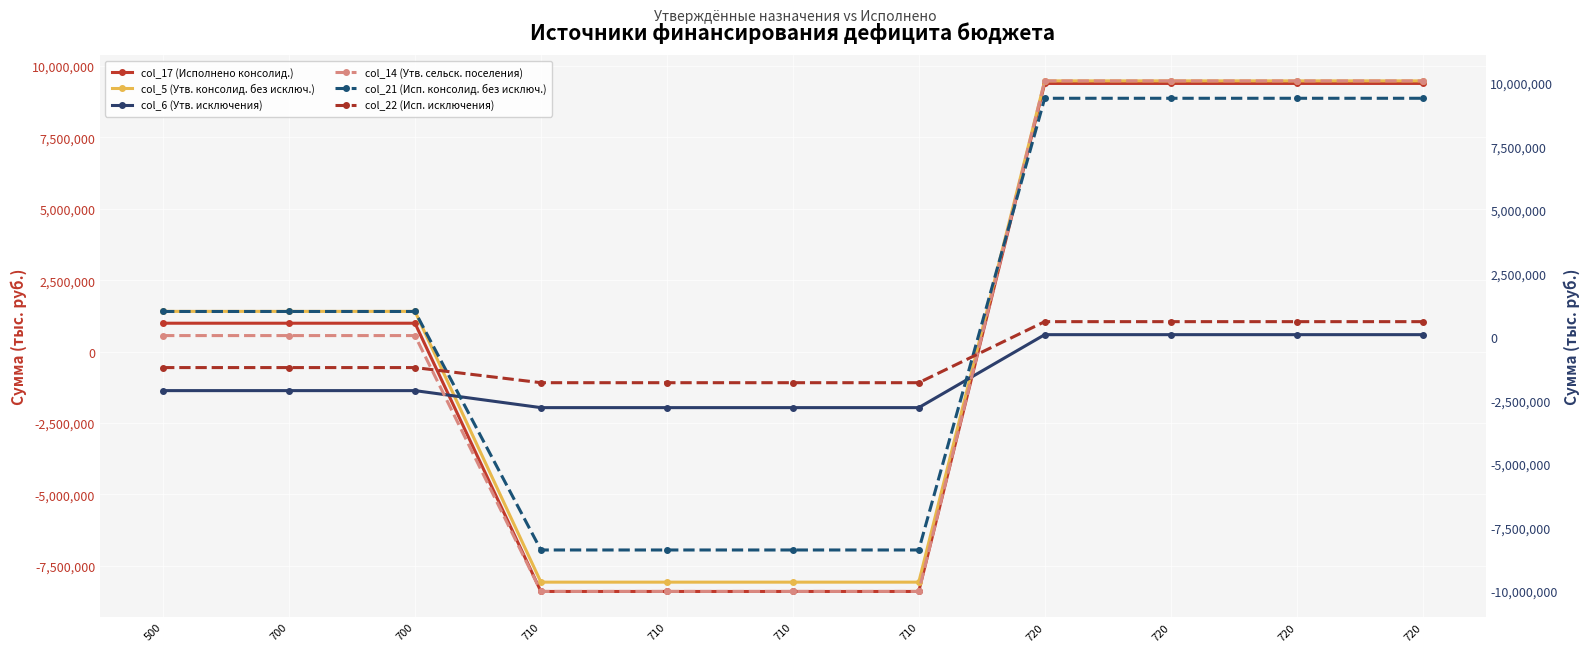

True or false: col_5 (Утв. консолид. без исключ.) and col_21 (Исп. консолид. без исключ.) intersect in this chart.

False